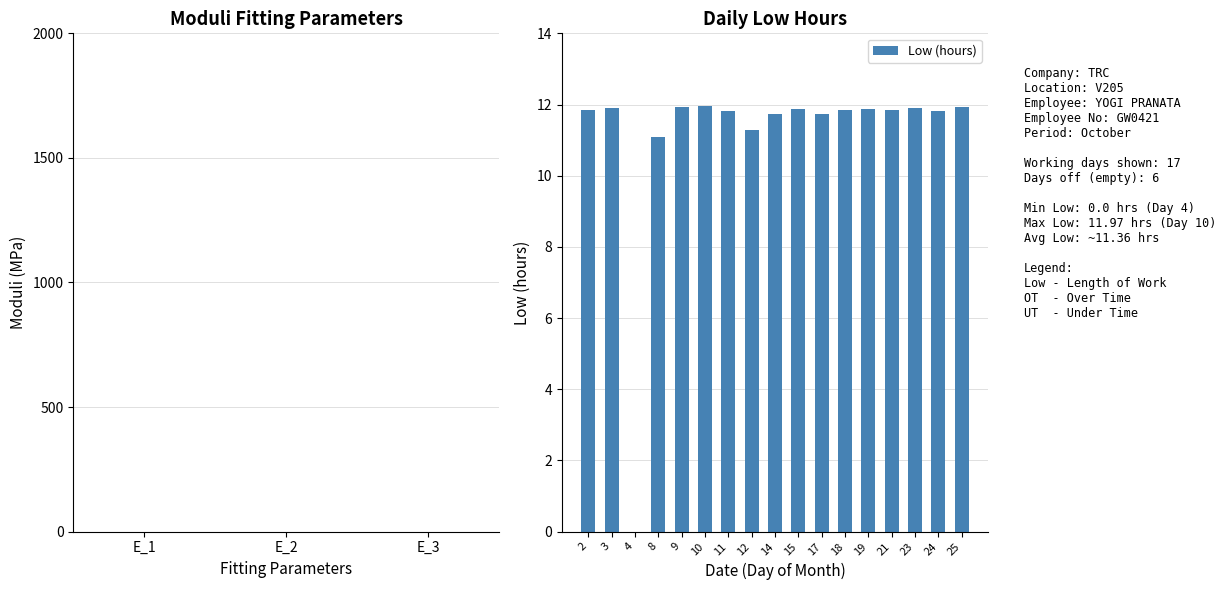

Where is the data nearest to the value 5?

4